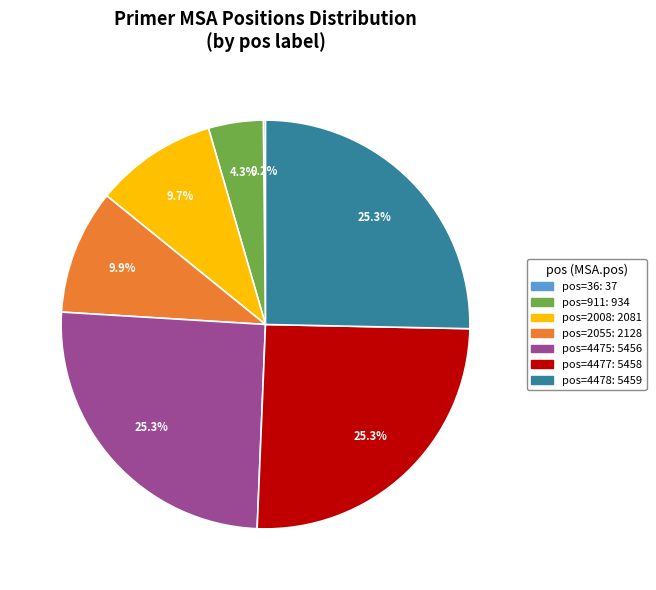

Is there any slice that represents more than half of the pie?

No